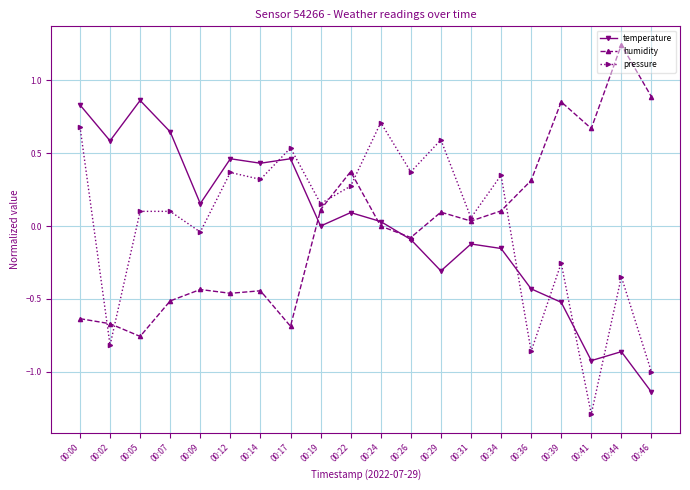

Does the chart display data point markers on the line(s)?

Yes